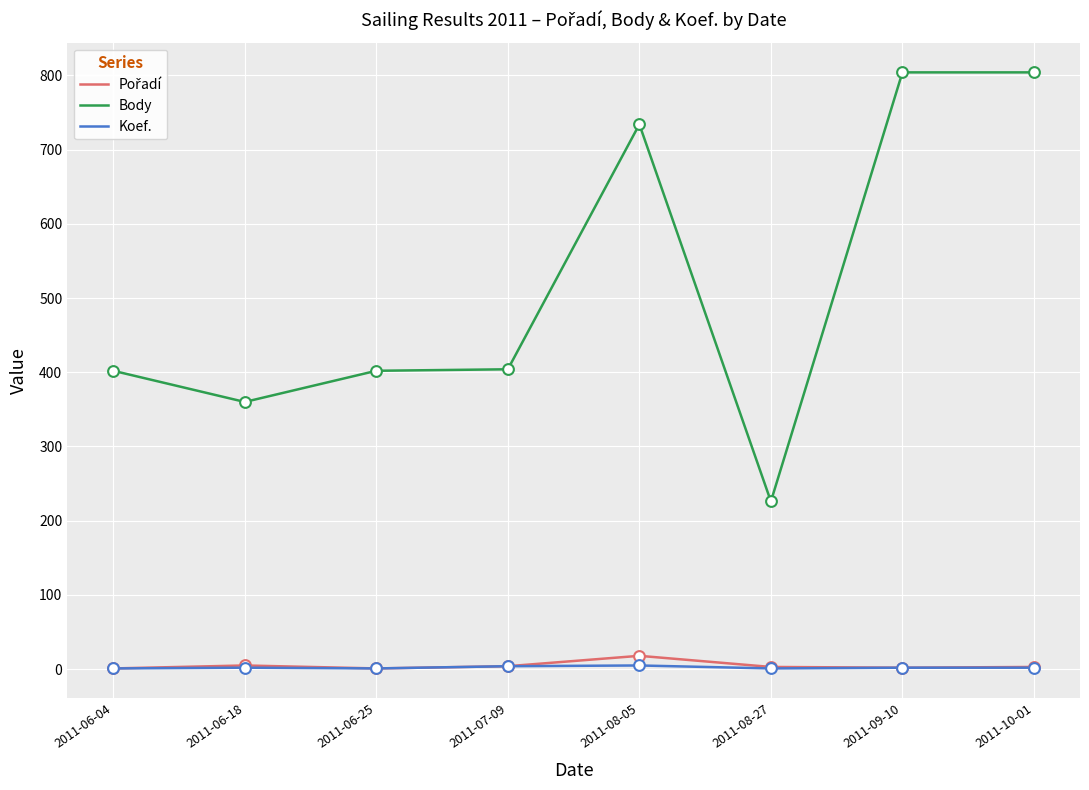

Which series has the largest total across all categories?

Body